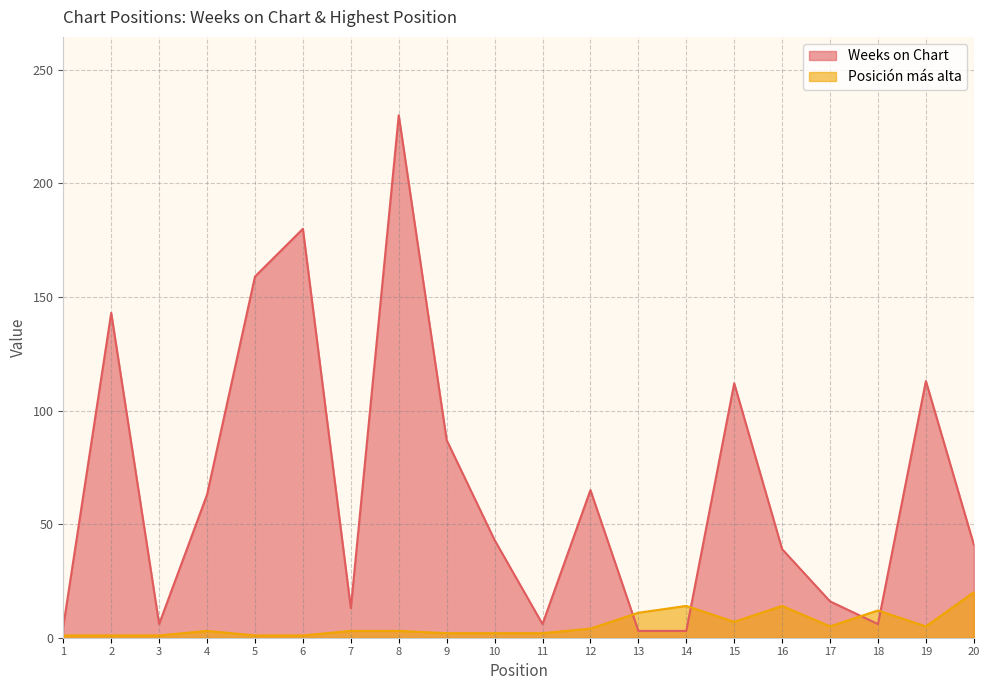

Between 16 and 9, which is larger?

9